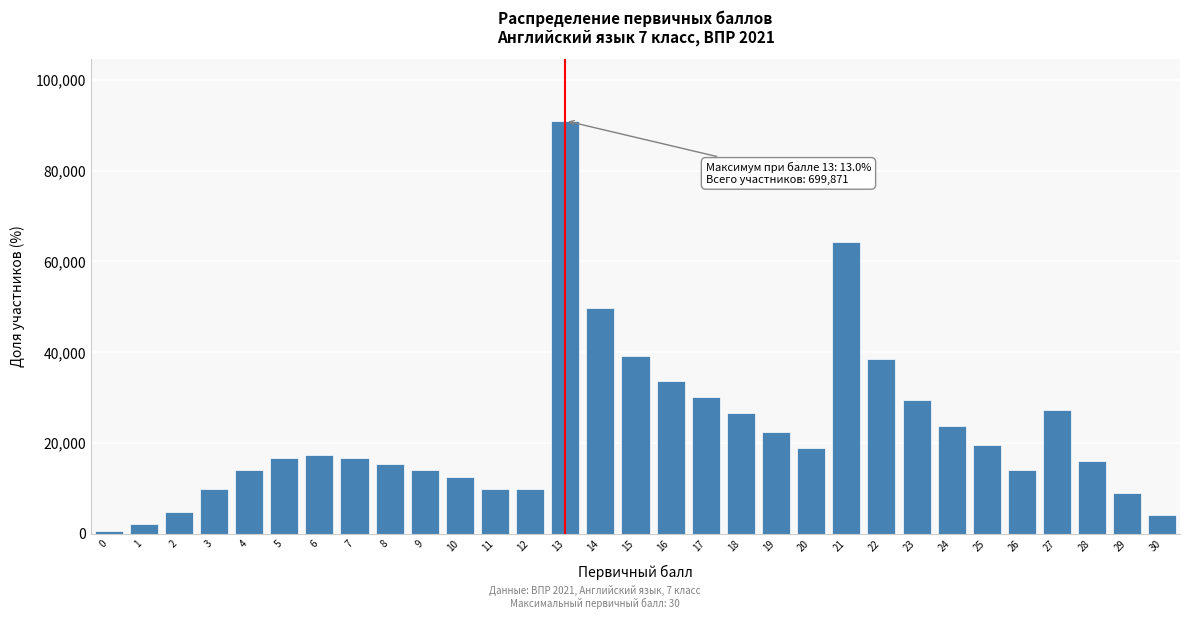

What is the value of the 7th bar from the left?

17496.8